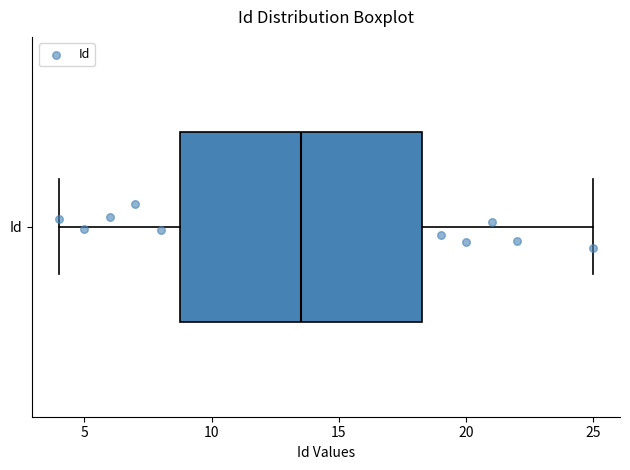

Transcribe this box plot: give where the median line is, the range the box spans, and where the two whiskers end, as read against the x-axis. The values are not printed on the chart, so give them approximately, as read against the axis.

median 13.5, box 9.0 to 18.5, whiskers 4.0 to 25.0